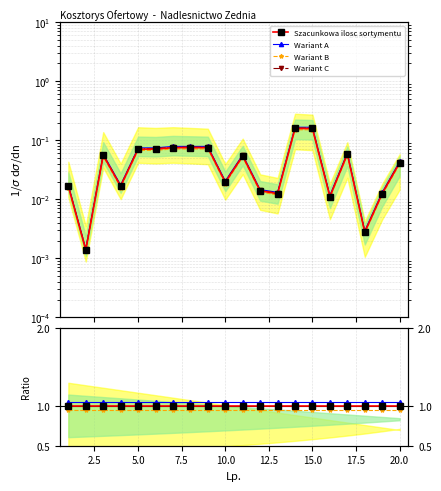

Reading left to right, what are all the values shown in this chart?

1=0.0	2=0.0	3=0.1	4=0.0	5=0.1	6=0.1	7=0.1	8=0.1	9=0.1	10=0.0	11=0.1	12=0.0	13=0.0	14=0.2	15=0.2	16=0.0	17=0.1	18=0.0	19=0.0	20=0.0